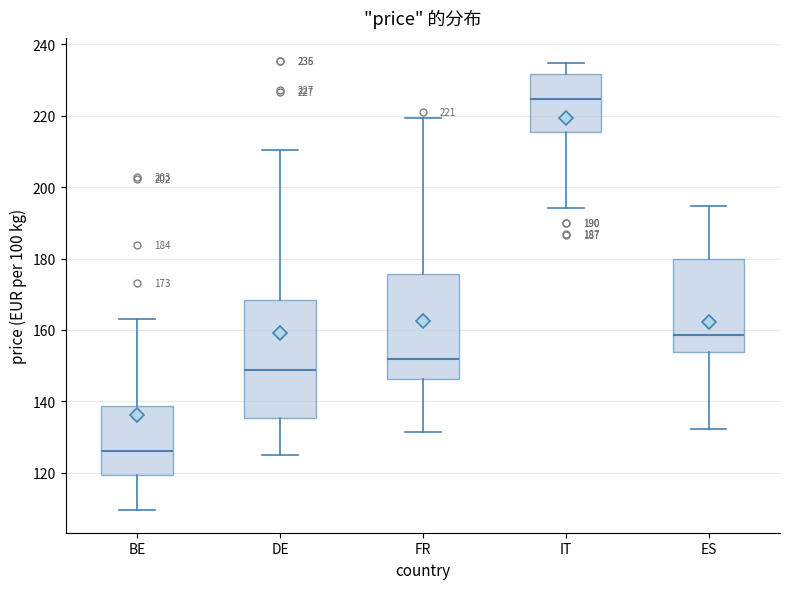

Which box's median line is the lowest?

BE